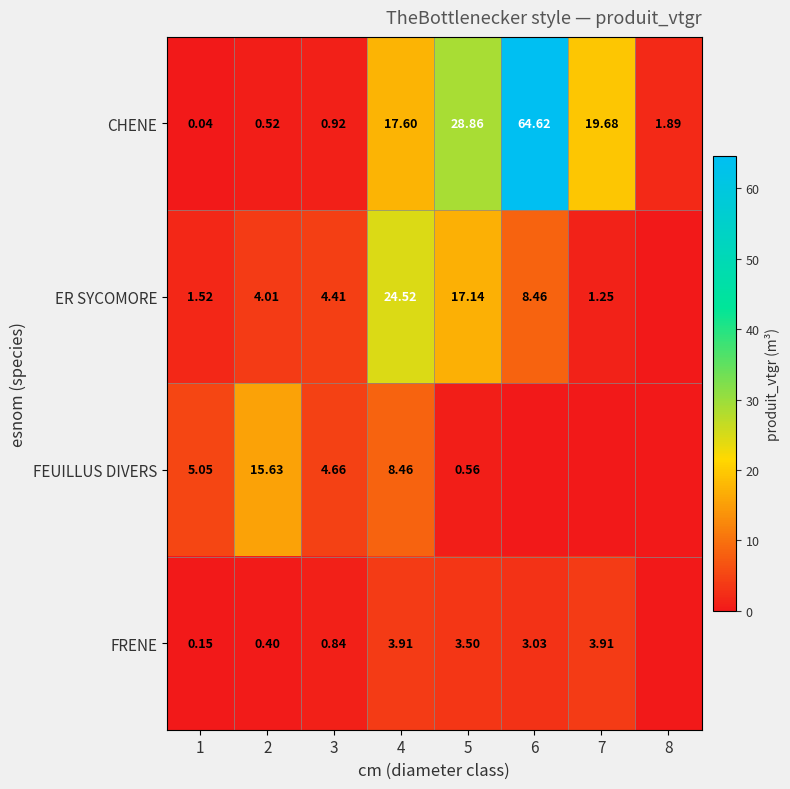

Which series changed the most between 1 and 4?

ER SYCOMORE